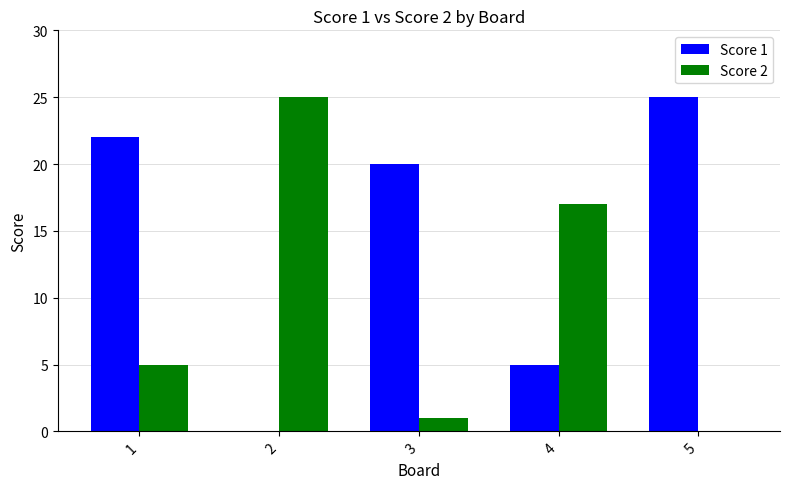

Where is Score 2 nearest to the value 12?

4